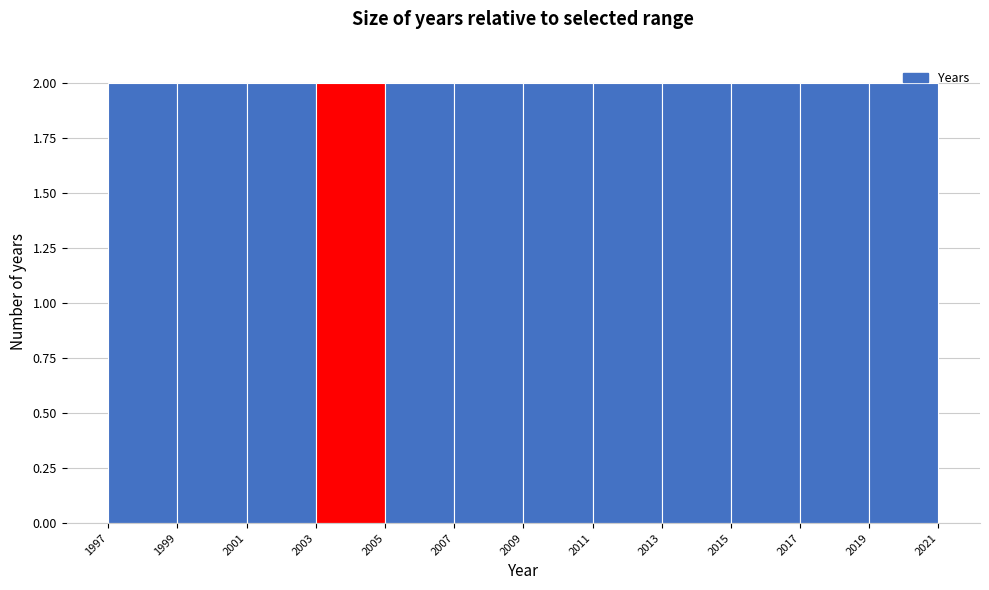

Reading left to right, transcribe this chart: for each bar, give the range it covers on the x-axis and its height. The values are not printed on the chart, so give them approximately, as read against the axis.

1997 to 1999: 2
1999 to 2001: 2
2001 to 2003: 2
2003 to 2005: 2
2005 to 2007: 2
2007 to 2009: 2
2009 to 2011: 2
2011 to 2013: 2
2013 to 2015: 2
2015 to 2017: 2
2017 to 2019: 2
2019 to 2021: 2